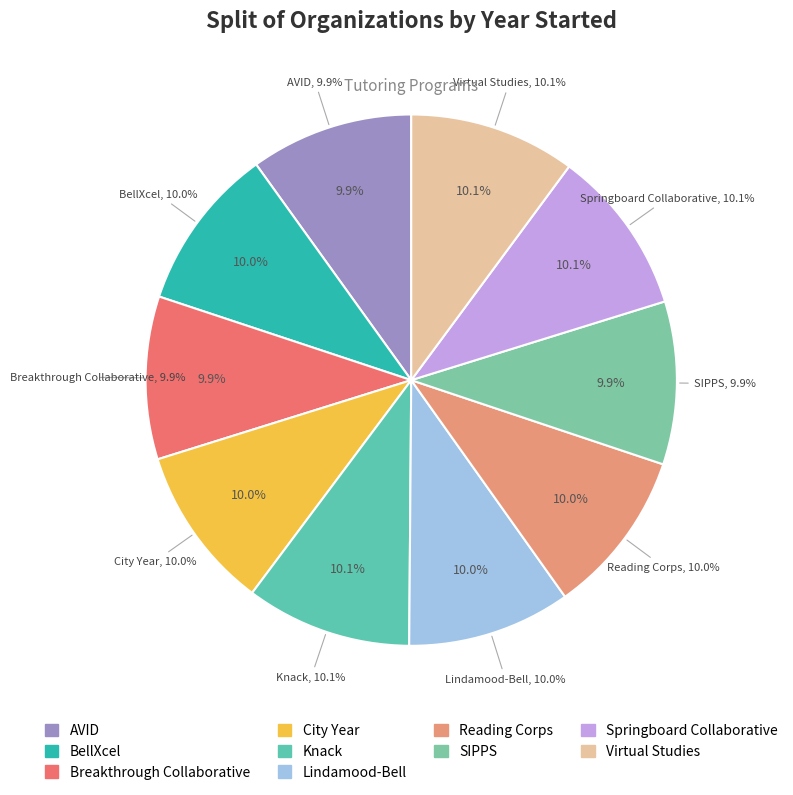

Does any single category account for the majority?

No